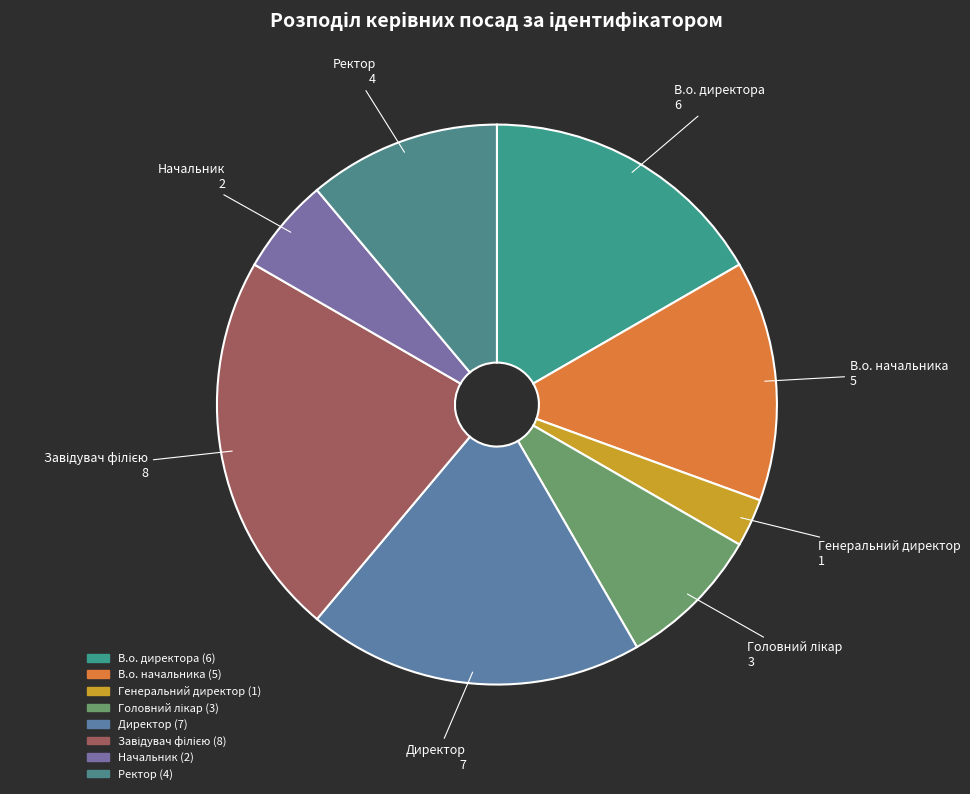

Combined, do В.о. директора and Генеральний директор account for over 50%?

No